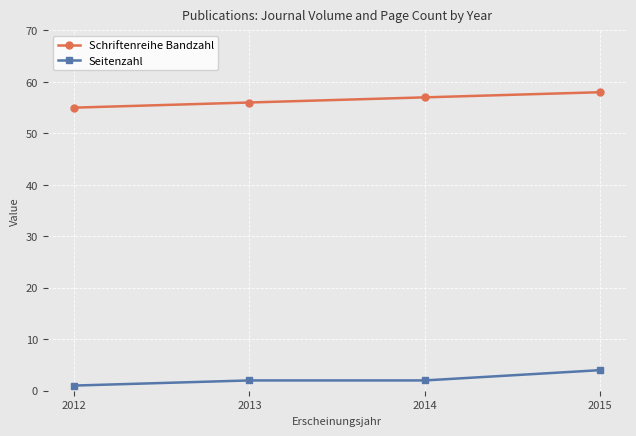

Which label corresponds to the largest value in the chart?

2015